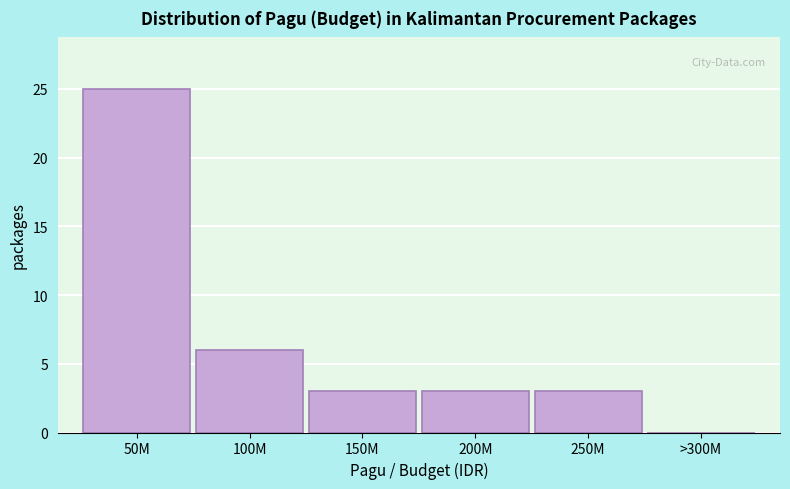

Reading left to right, extract all data points from this chart.

50M=25	100M=6	150M=3	200M=3	250M=3	>300M=0